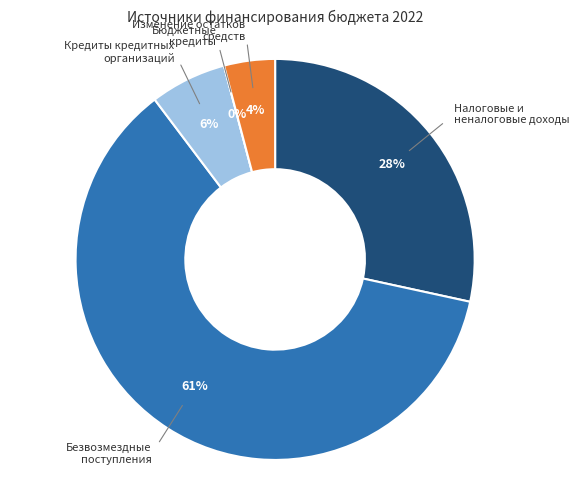

Which slice is the largest?

Безвозмездные поступления